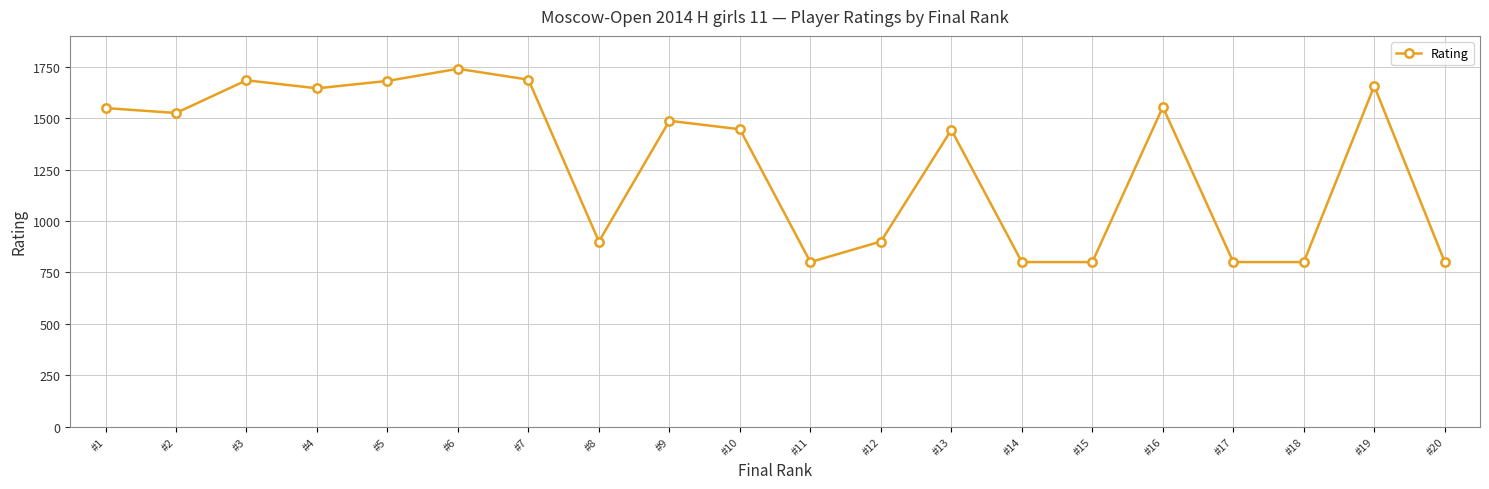

Which label corresponds to the largest value in the chart?

#6